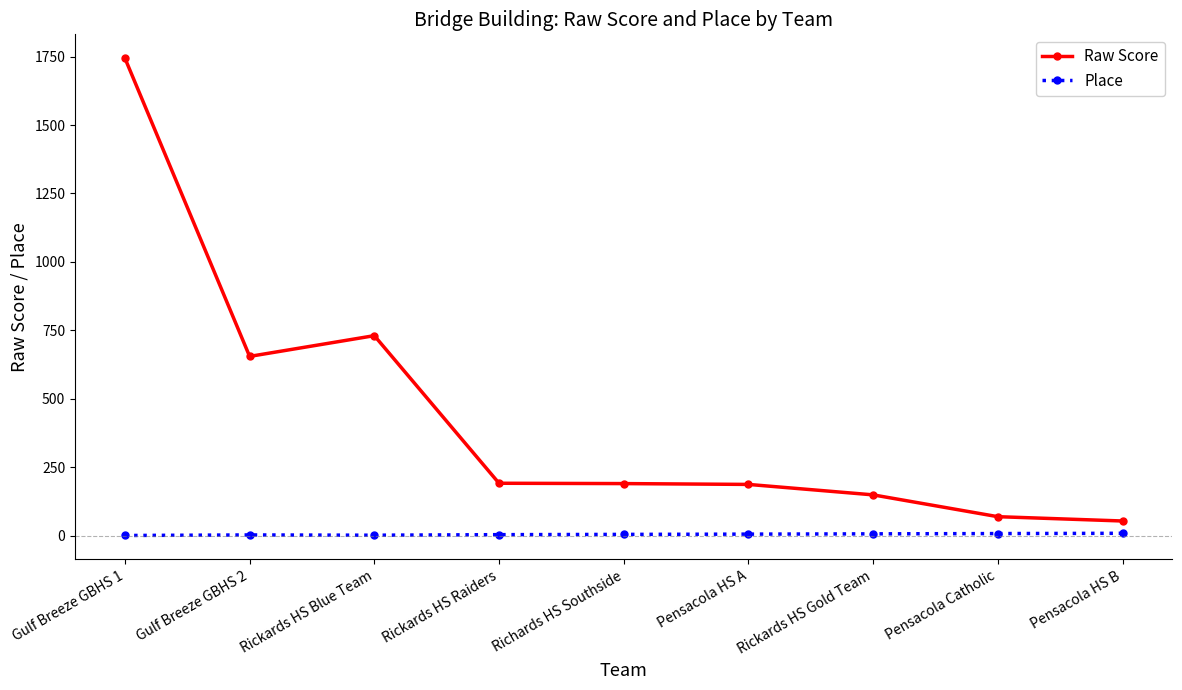

What is the maximum value shown in the chart?

1744.0